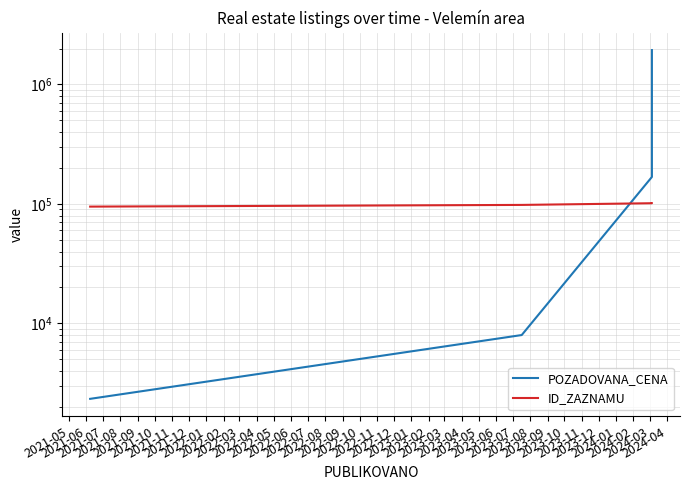

Is it true that ID_ZAZNAMU equals 157301 at 2021-05?

False